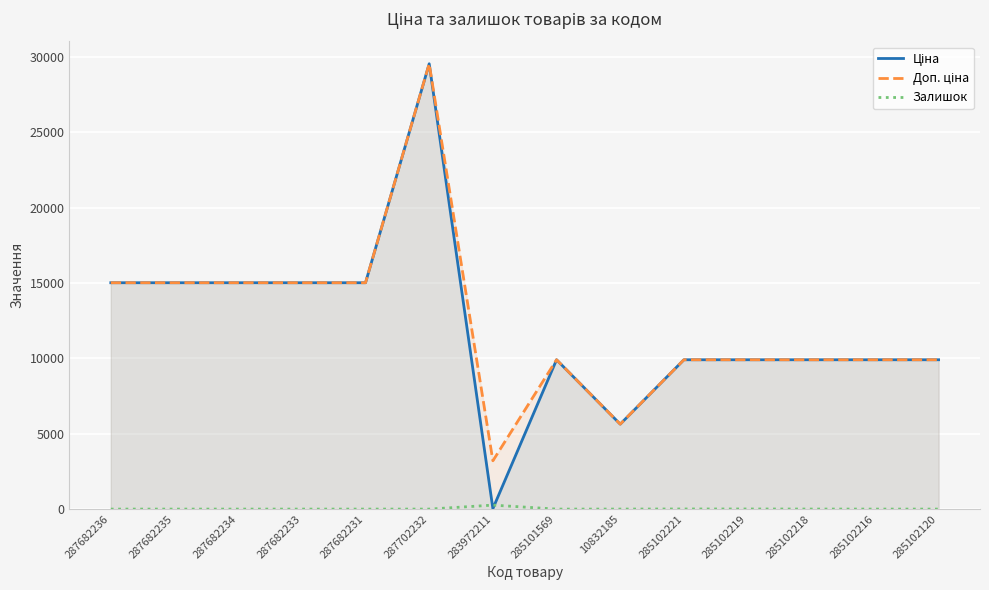

What is the difference between the Доп. ціна values at 285102218 and 283972211?

6703.5